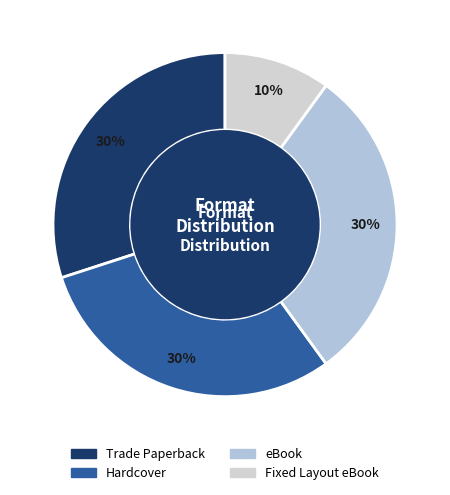

Is there a majority slice in this chart?

No